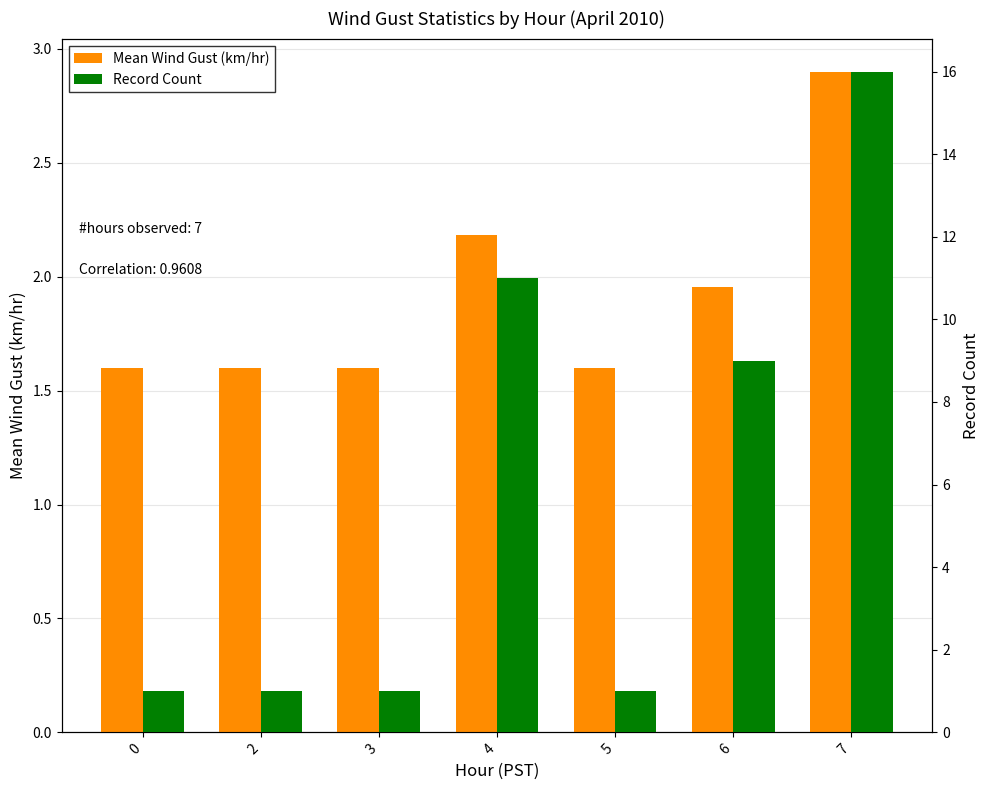

Rank the series by their maximum value, from highest to lowest.

Record Count, Mean Wind Gust (km/hr)